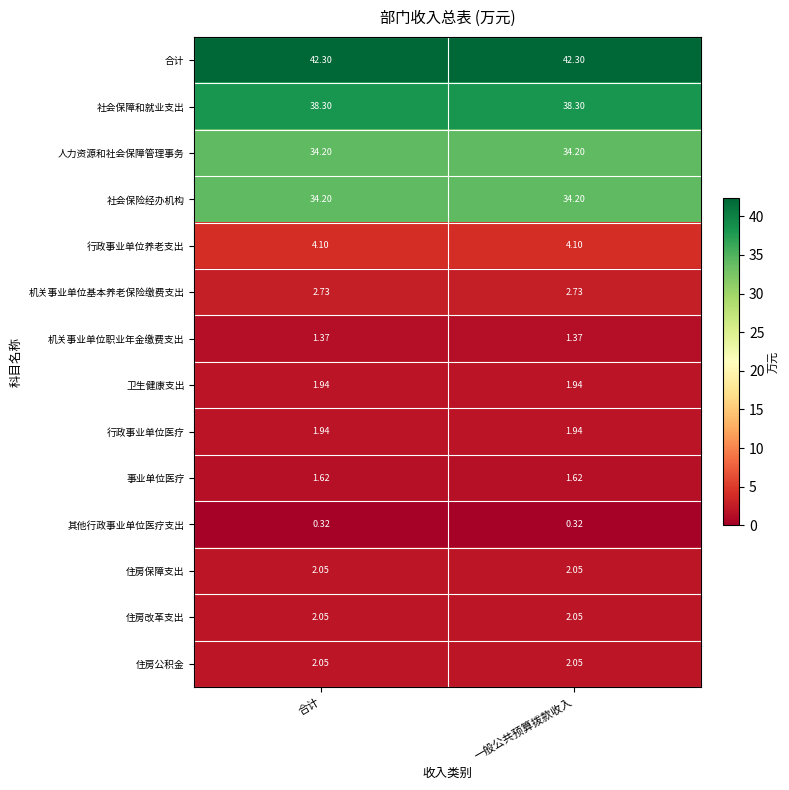

How many distinct data groups are displayed?

14